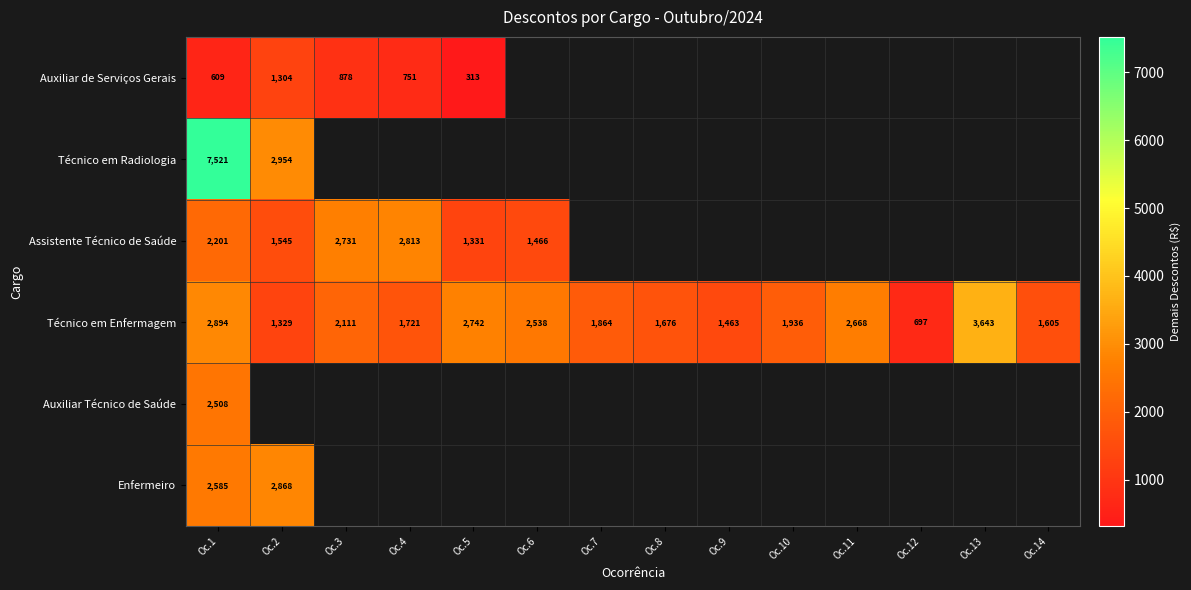

Which series changed the most between Oc.5 and Oc.12?

Técnico em Enfermagem